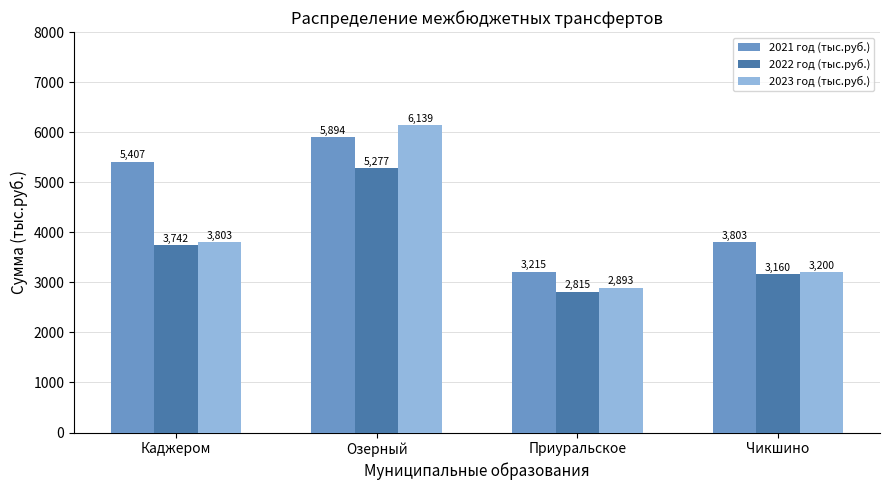

What is the difference between the highest and lowest values at Озерный?

862.0